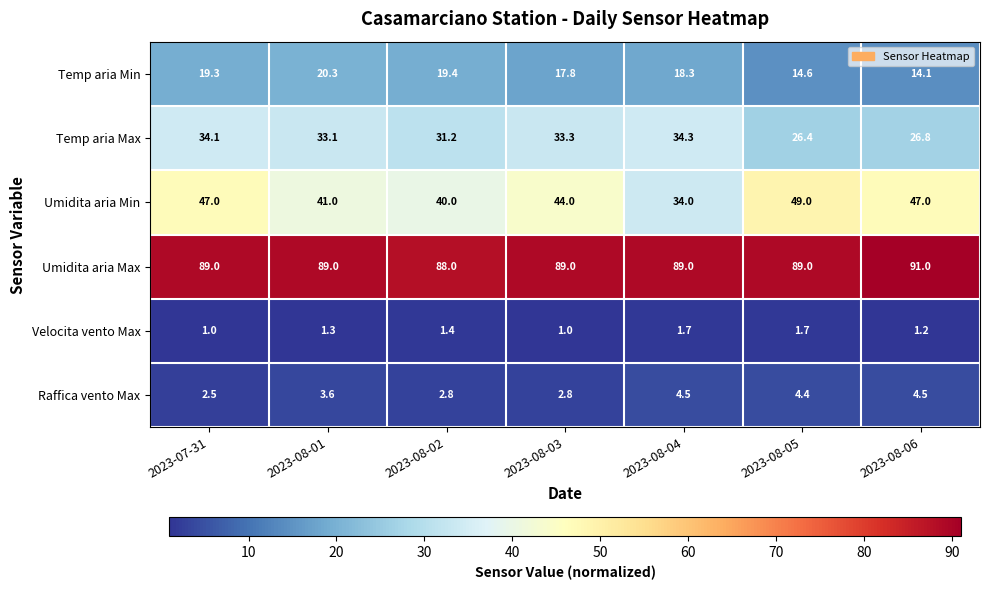

How many Raffica vento Max values are between 2 and 4?

4